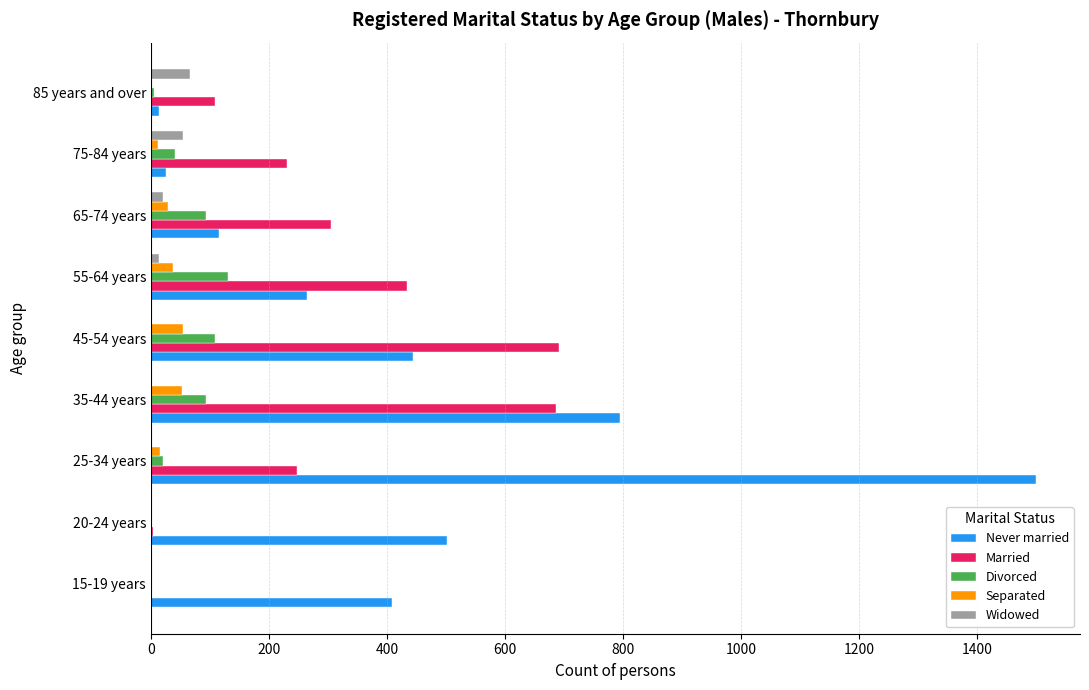

Which label corresponds to the largest value in the chart?

25-34 years